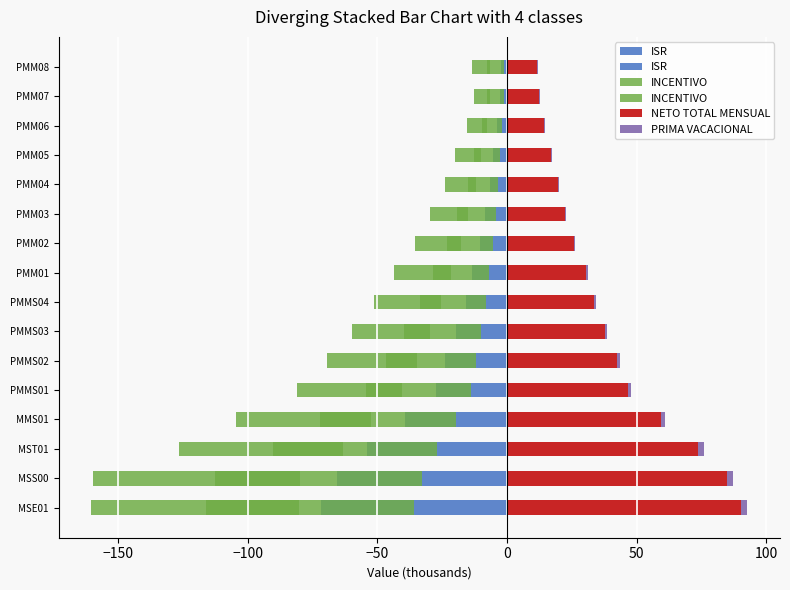

Reading left to right, list all the values displayed in this chart.

ISR: -35.8	-32.7	-27.1	-19.7	-13.8	-11.9	-9.8	-7.9	-6.8	-5.2	-4.1	-3.3	-2.6	-1.8	-1.3	-1.1
INCENTIVO: -80.1	-79.9	-63.3	-52.3	-40.5	-34.7	-29.8	-25.6	-21.7	-17.7	-14.9	-11.9	-10.0	-7.7	-6.4	-6.7
NETO TOTAL MENSUAL: 90.2	84.8	73.9	59.3	46.6	42.4	37.7	33.5	30.5	25.7	22.4	19.6	17.2	14.3	12.4	11.7
PRIMA VACACIONAL: 2.5	2.4	2.0	1.6	1.2	1.1	1.0	0.8	0.8	0.6	0.5	0.5	0.4	0.3	0.3	0.3